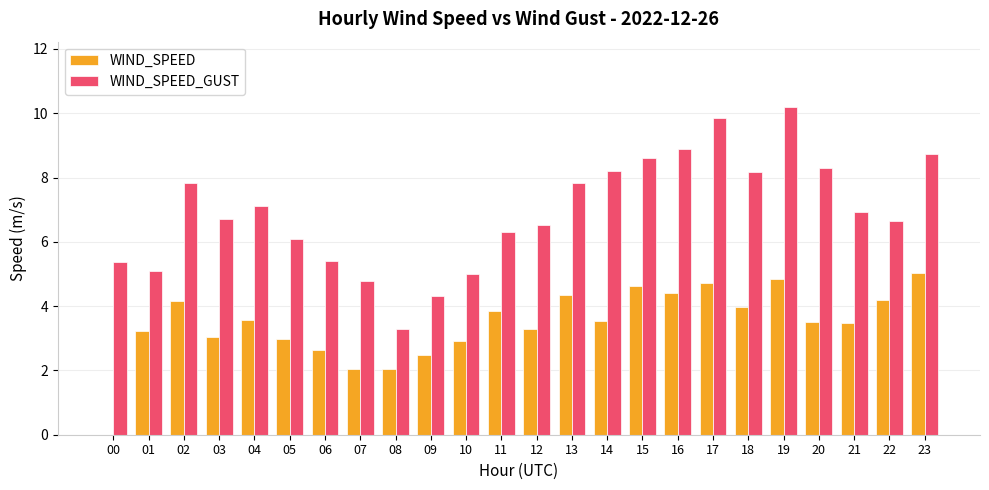

Between 03 and 06, which series saw the biggest shift?

WIND_SPEED_GUST